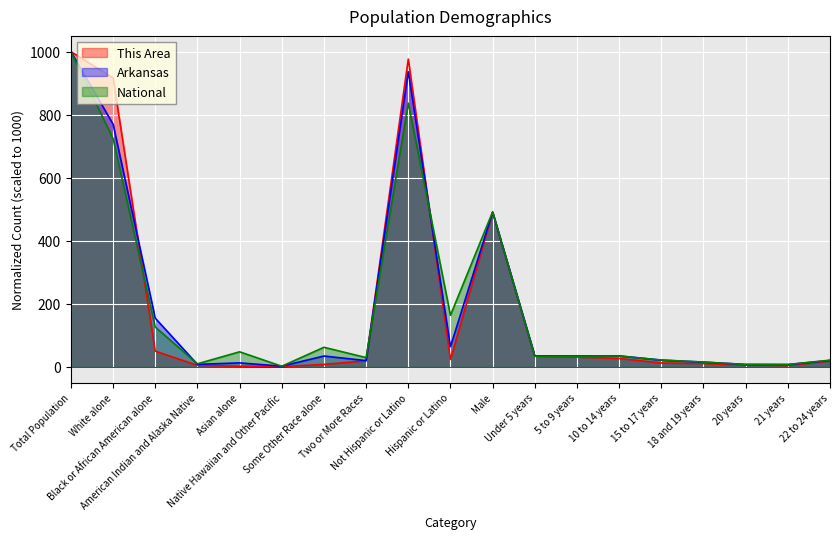

Where does the National series first go above 33?

Total Population